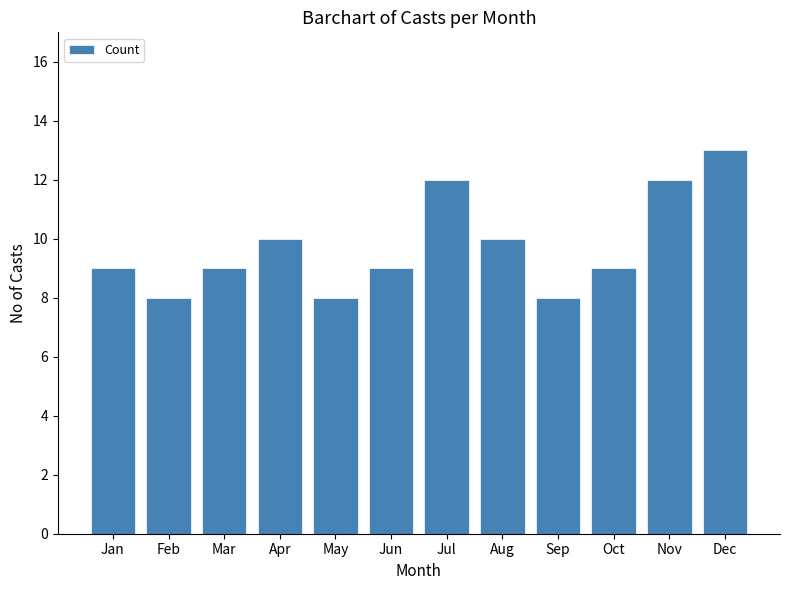

What is the value of the 10th bar from the left?

9